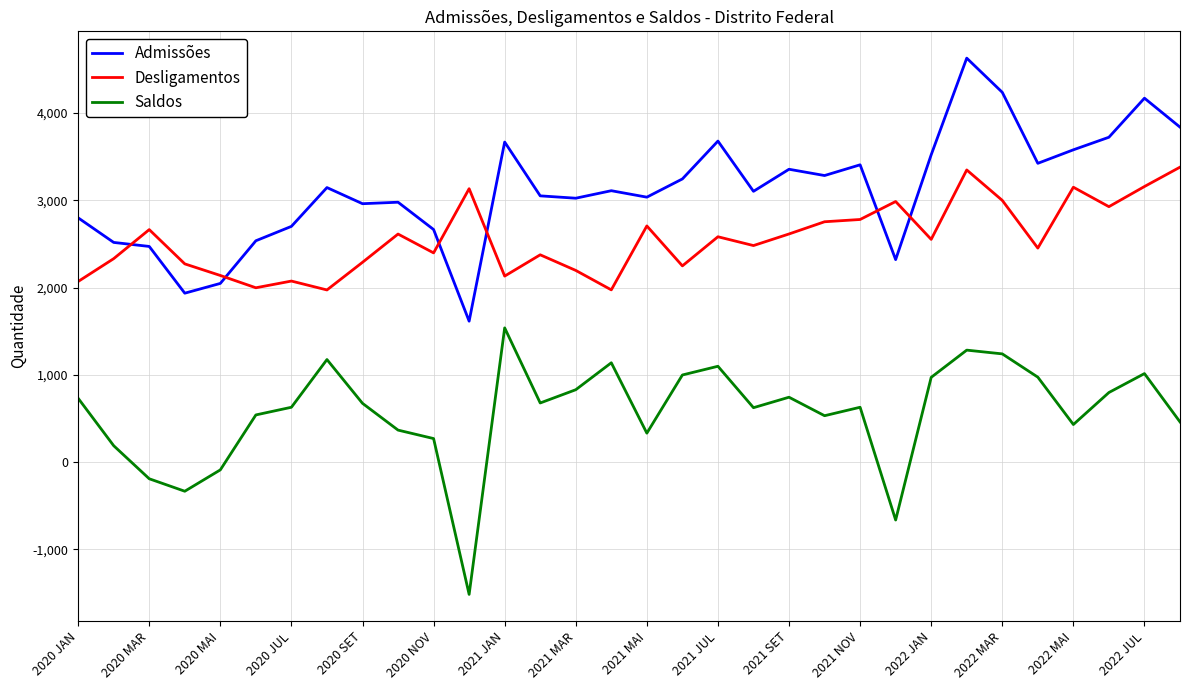

Which series has the largest total across all categories?

Admissões